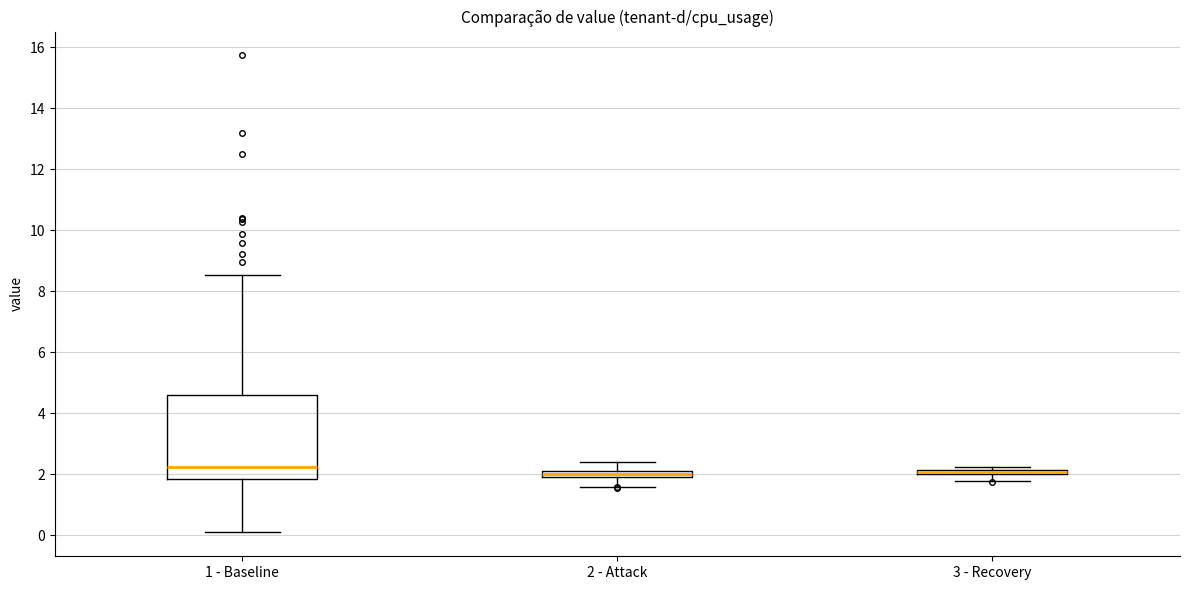

Comparing the boxes themselves (not the whiskers), which one is the tallest?

1 - Baseline